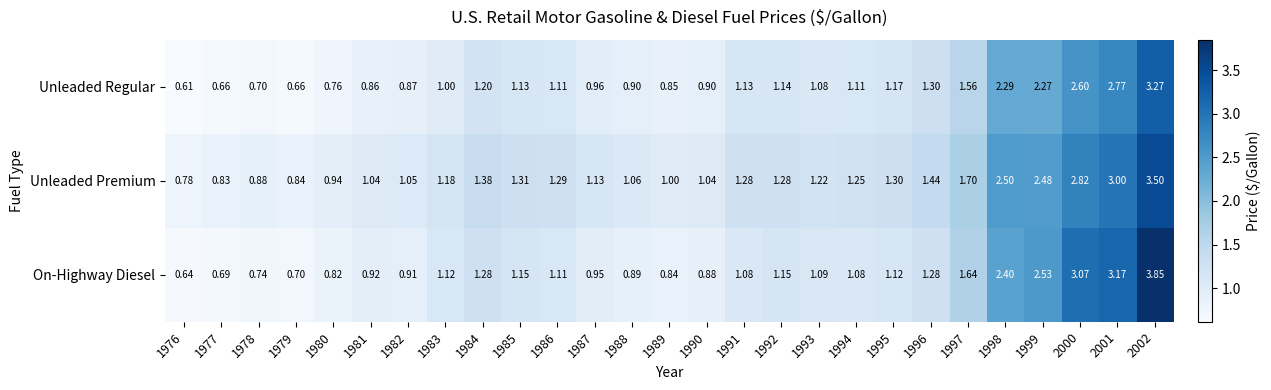

Which label corresponds to the largest value in the chart?

2002